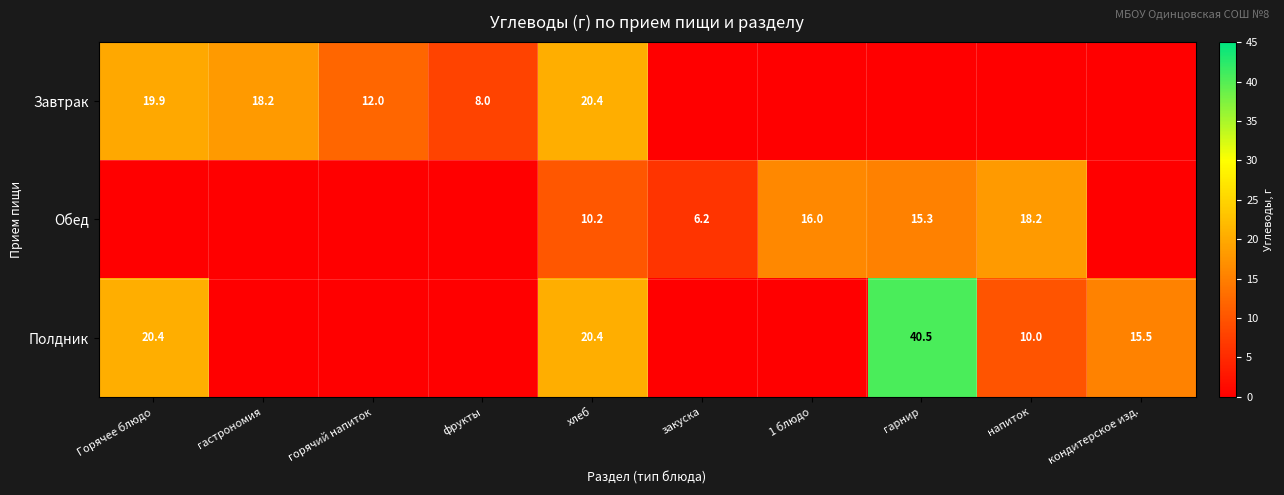

Is the value of Завтрак at горячий напиток greater than the value of Обед at 1 блюдо?

No